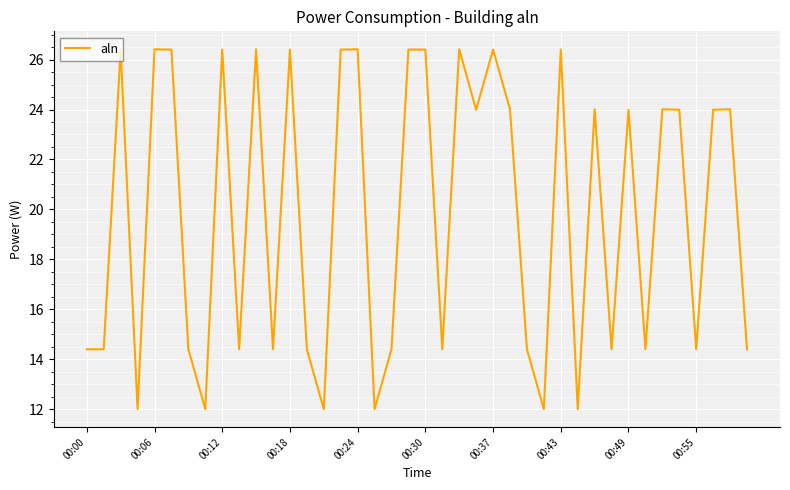

What is the smallest value displayed?

12.0